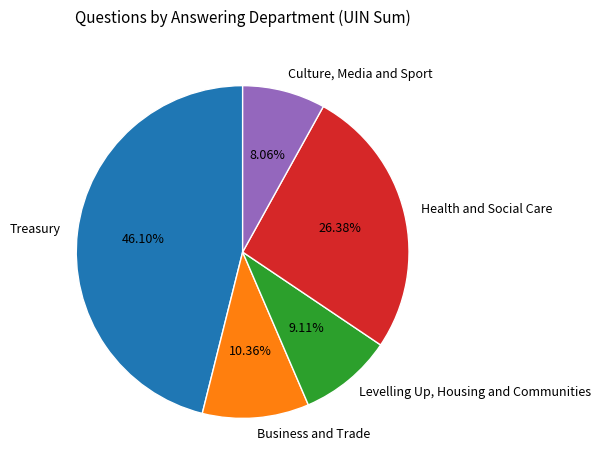

Between Treasury and Health and Social Care, which is larger?

Treasury